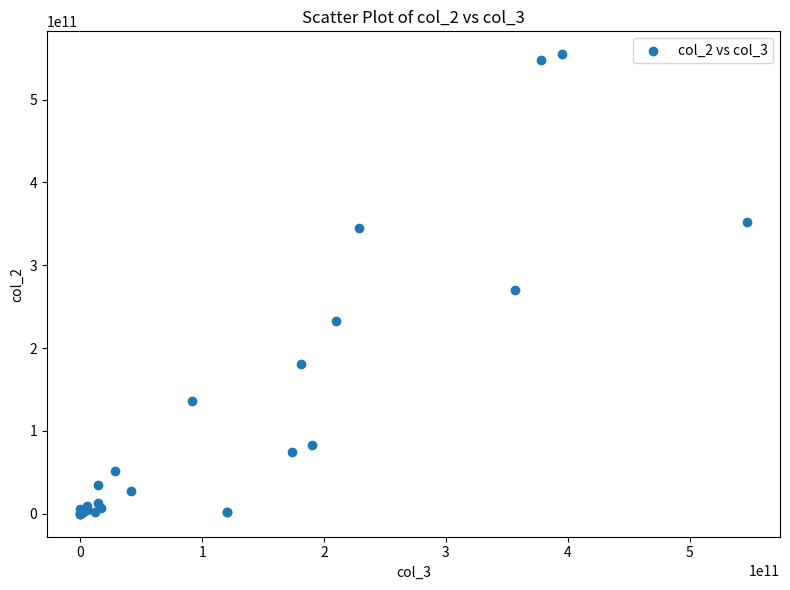

What Y value in the scatter plot is closest to 277330781853?

269523240441